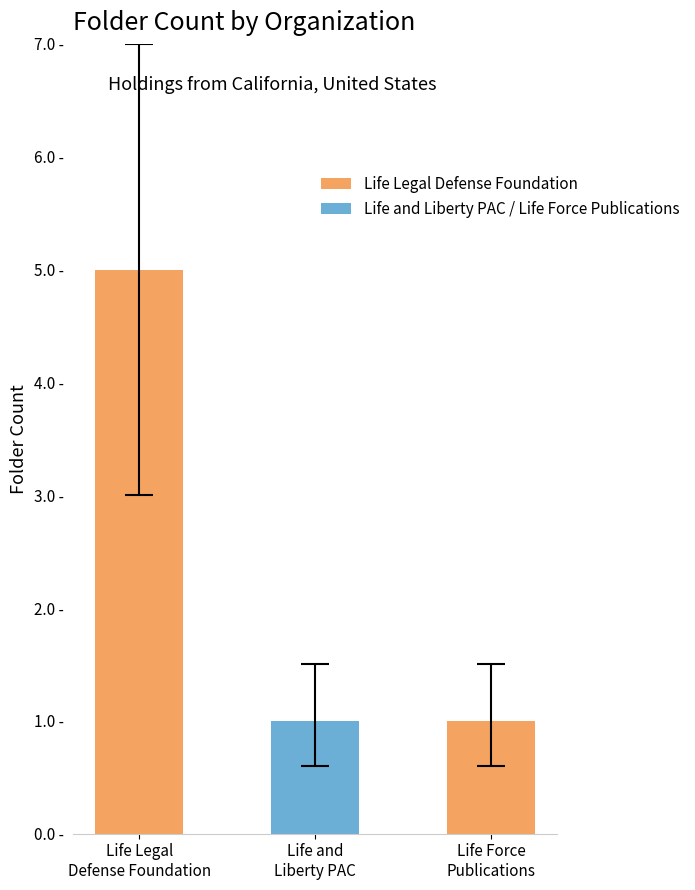

Which label corresponds to the largest value in the chart?

Life Legal
Defense Foundation